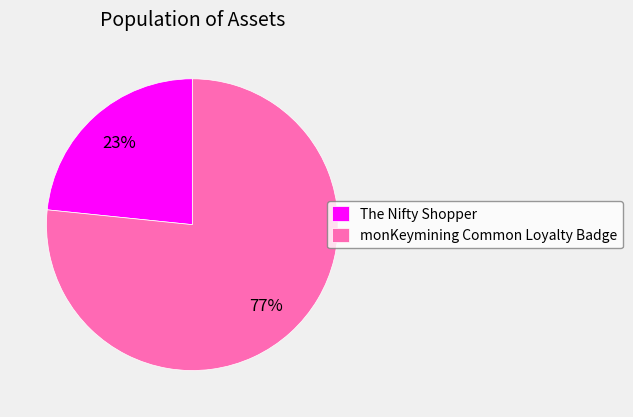

Is there any slice that represents more than half of the pie?

Yes